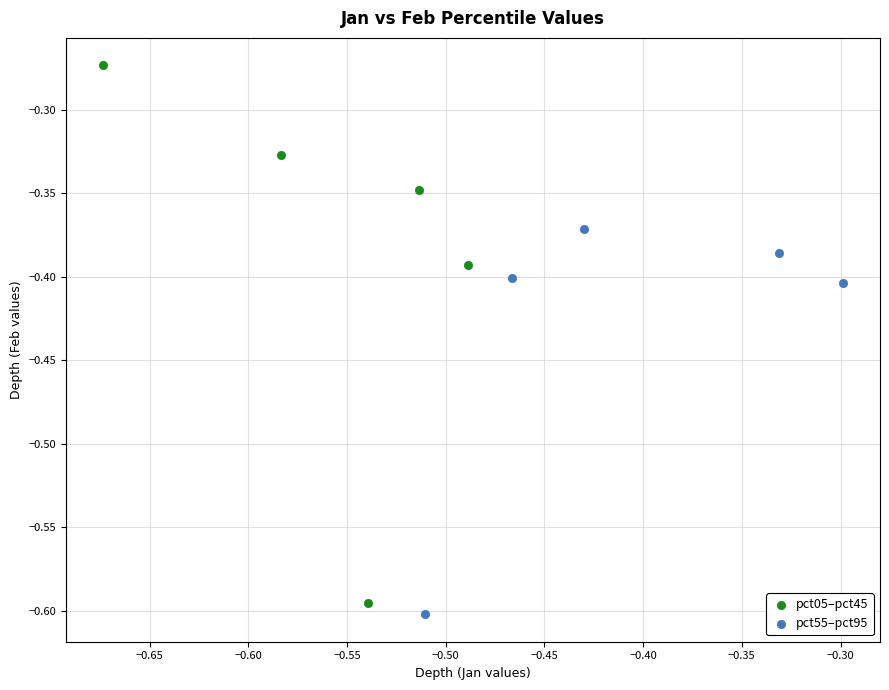

Which series contains the lowest Y value?

pct55–pct95